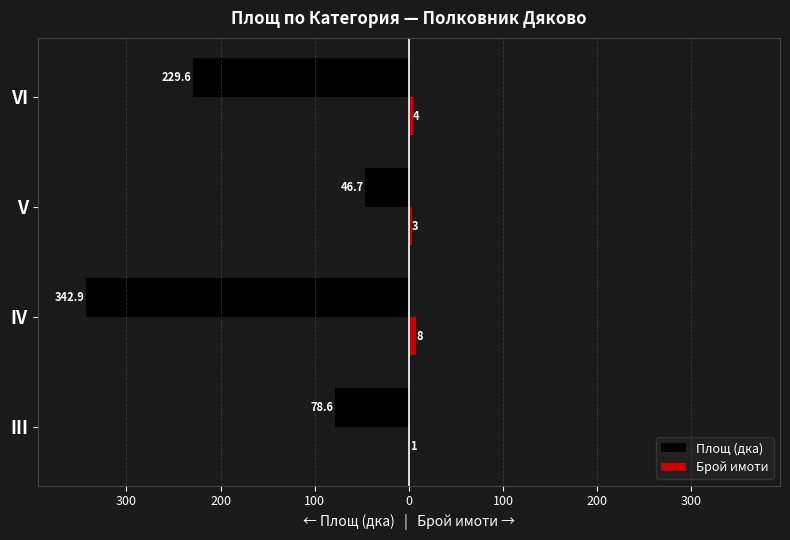

What are all the series names shown in the legend?

Площ (дка), Брой имоти